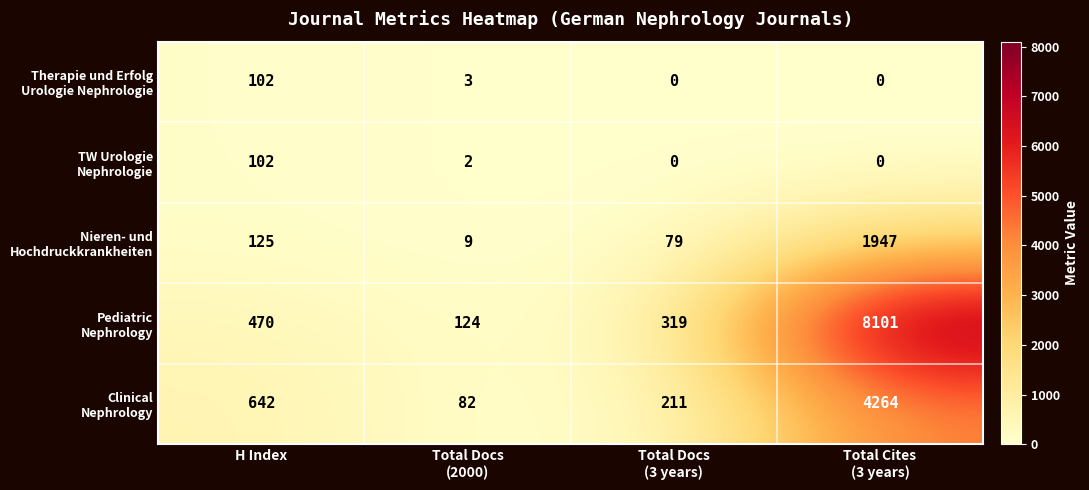

What is the total value across all series at Total Docs
(2000)?

220